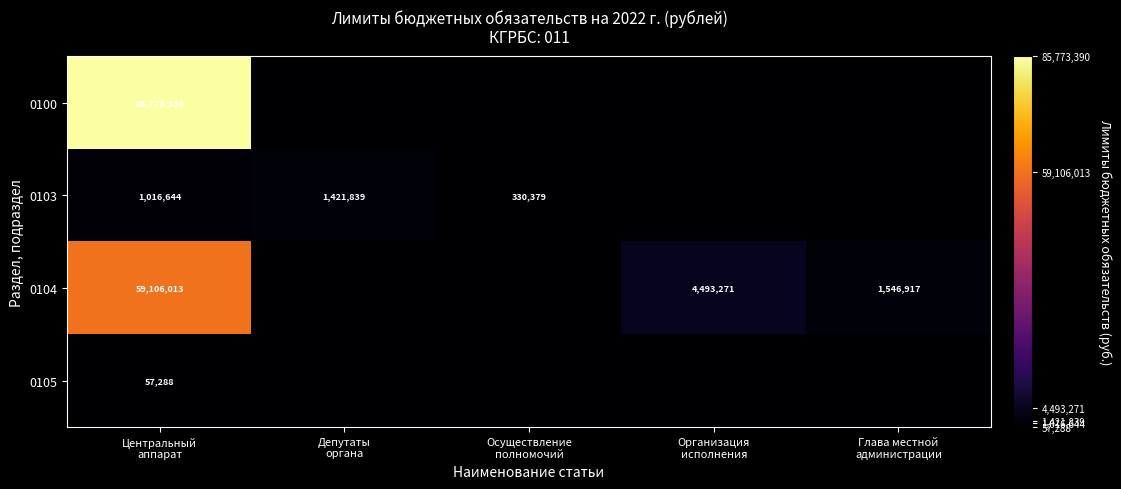

What is the maximum value shown in the chart?

85773390.0